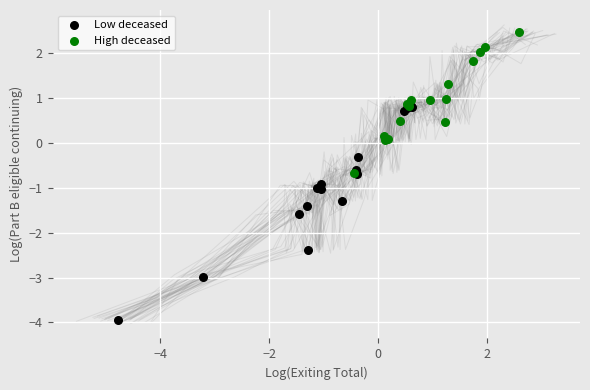

Which series reaches the maximum Y coordinate?

High deceased